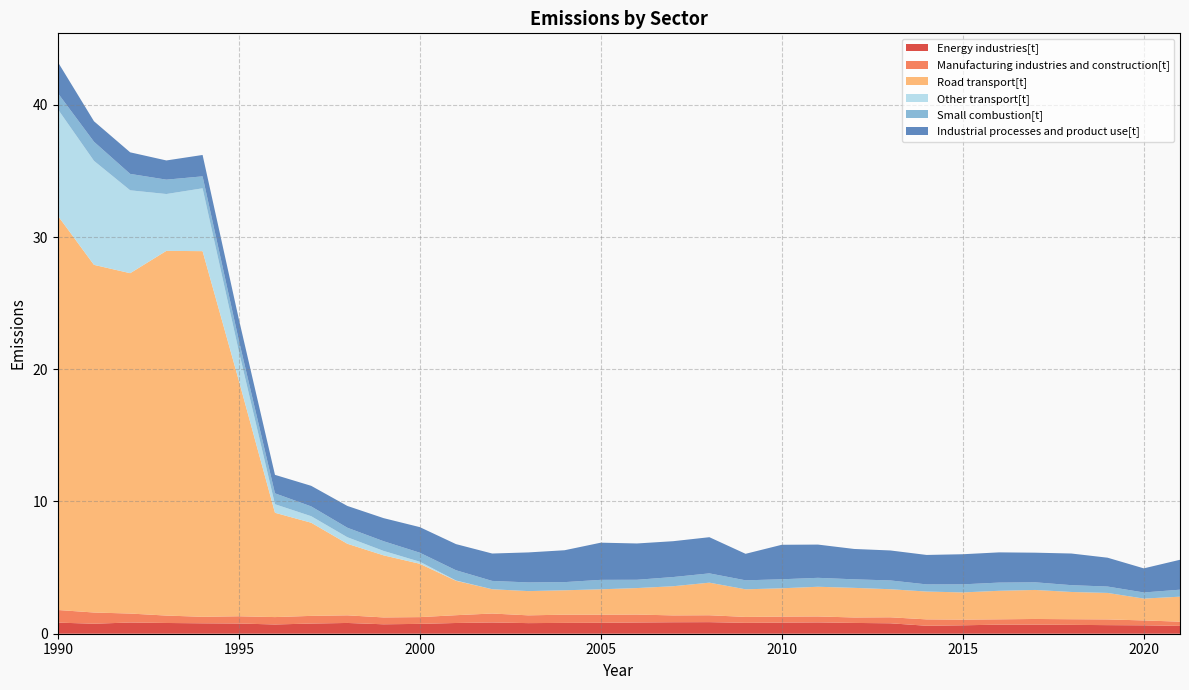

Reading left to right, extract all data points from this chart.

Energy industries[t]: 1990=0.8	1991=0.8	1992=0.8	1993=0.8	1994=0.8	1995=0.8	1996=0.7	1997=0.8	1998=0.8	1999=0.7	2000=0.7	2001=0.8	2002=0.9	2003=0.8	2004=0.8	2005=0.8	2006=0.9	2007=0.9	2008=0.9	2009=0.8	2010=0.8	2011=0.9	2012=0.8	2013=0.8	2014=0.6	2015=0.6	2016=0.7	2017=0.7	2018=0.7	2019=0.6	2020=0.6	2021=0.6
Manufacturing industries and construction[t]: 1990=1.0	1991=0.8	1992=0.7	1993=0.6	1994=0.5	1995=0.5	1996=0.6	1997=0.6	1998=0.6	1999=0.5	2000=0.5	2001=0.6	2002=0.7	2003=0.6	2004=0.6	2005=0.6	2006=0.6	2007=0.5	2008=0.5	2009=0.4	2010=0.5	2011=0.4	2012=0.4	2013=0.5	2014=0.5	2015=0.4	2016=0.4	2017=0.4	2018=0.4	2019=0.4	2020=0.4	2021=0.3
Road transport[t]: 1990=29.8	1991=26.3	1992=25.7	1993=27.6	1994=27.7	1995=17.8	1996=7.9	1997=7.0	1998=5.4	1999=4.7	2000=4.0	2001=2.6	2002=1.8	2003=1.8	2004=1.8	2005=1.9	2006=2.0	2007=2.2	2008=2.5	2009=2.1	2010=2.1	2011=2.2	2012=2.2	2013=2.1	2014=2.1	2015=2.1	2016=2.2	2017=2.2	2018=2.1	2019=2.0	2020=1.7	2021=1.9
Other transport[t]: 1990=8.1	1991=7.9	1992=6.3	1993=4.3	1994=4.8	1995=2.2	1996=0.6	1997=0.5	1998=0.5	1999=0.3	2000=0.2	2001=0.0	2002=0.0	2003=0.0	2004=0.0	2005=0.0	2006=0.0	2007=0.0	2008=0.0	2009=0.0	2010=0.0	2011=0.0	2012=0.0	2013=0.0	2014=0.0	2015=0.0	2016=0.0	2017=0.0	2018=0.0	2019=0.0	2020=0.0	2021=0.0
Small combustion[t]: 1990=1.2	1991=1.4	1992=1.2	1993=1.1	1994=0.9	1995=0.8	1996=0.8	1997=0.7	1998=0.7	1999=0.7	2000=0.7	2001=0.8	2002=0.6	2003=0.7	2004=0.6	2005=0.7	2006=0.6	2007=0.7	2008=0.7	2009=0.7	2010=0.7	2011=0.7	2012=0.6	2013=0.7	2014=0.5	2015=0.6	2016=0.6	2017=0.6	2018=0.5	2019=0.5	2020=0.5	2021=0.5
Industrial processes and product use[t]: 1990=2.4	1991=1.6	1992=1.6	1993=1.5	1994=1.6	1995=1.6	1996=1.4	1997=1.6	1998=1.6	1999=1.7	2000=1.9	2001=2.0	2002=2.1	2003=2.3	2004=2.4	2005=2.8	2006=2.7	2007=2.7	2008=2.7	2009=2.0	2010=2.6	2011=2.5	2012=2.3	2013=2.3	2014=2.2	2015=2.3	2016=2.3	2017=2.2	2018=2.4	2019=2.2	2020=1.8	2021=2.3